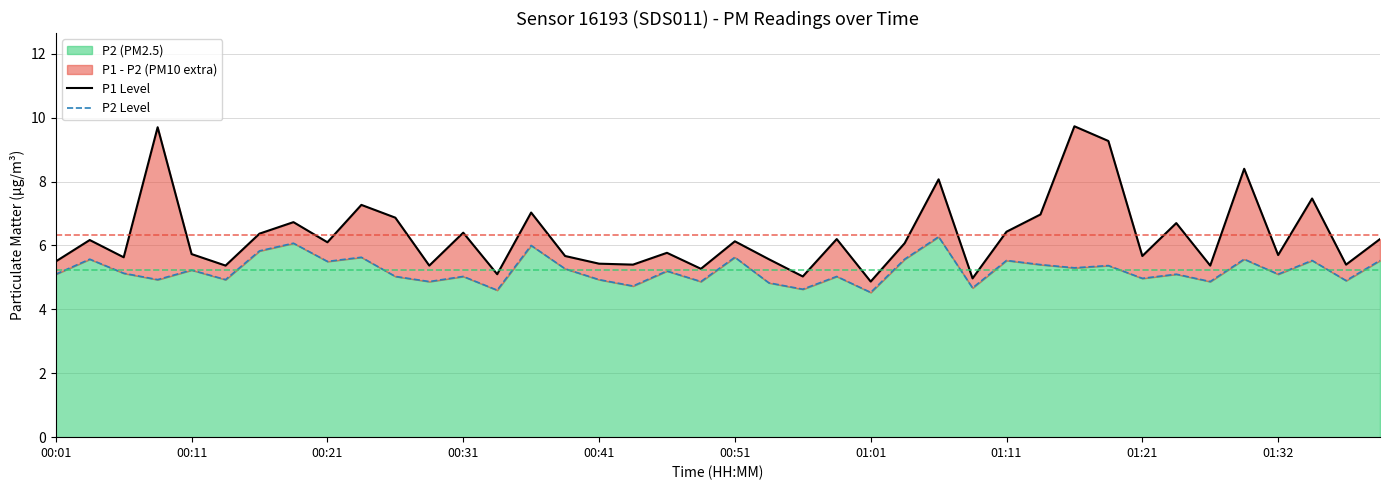

Between 00:31 and 28, which series saw the biggest shift?

P1 Level